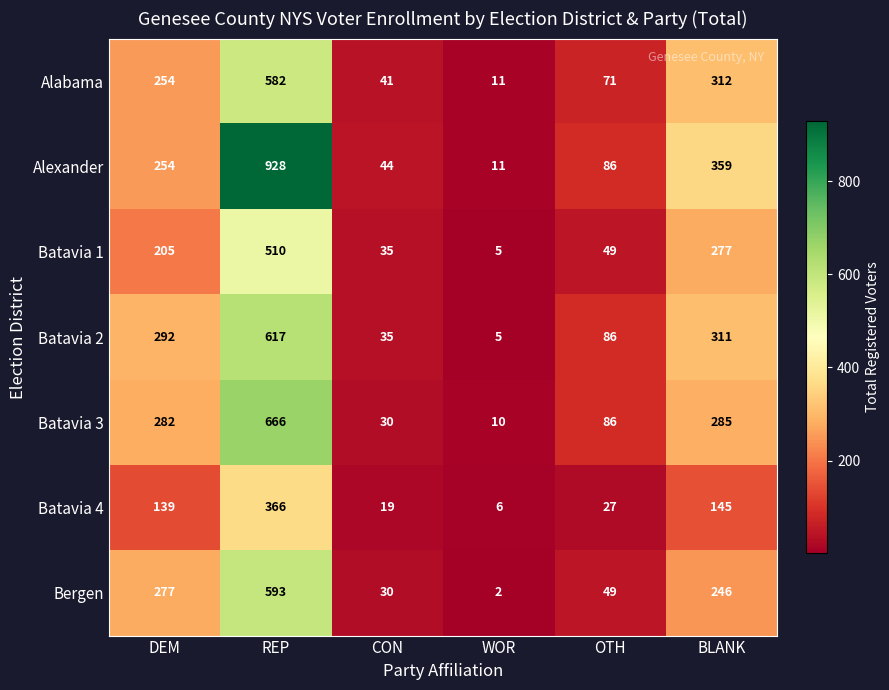

Which label corresponds to the largest value in the chart?

REP